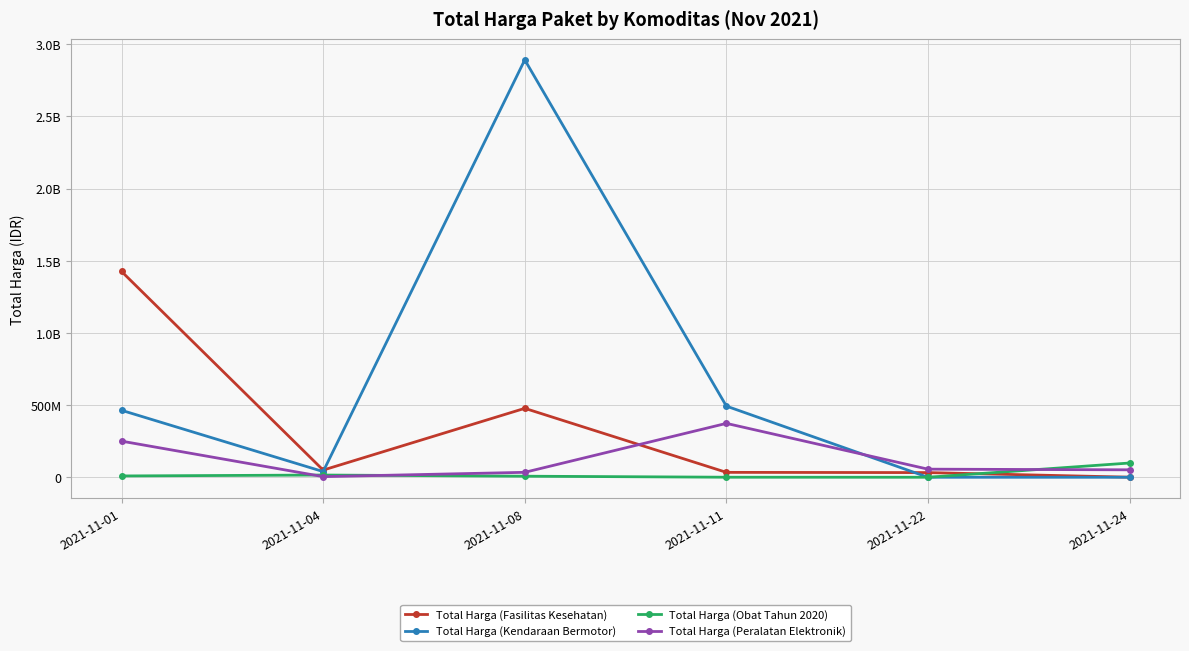

Is this an area chart (filled region under the line)?

No